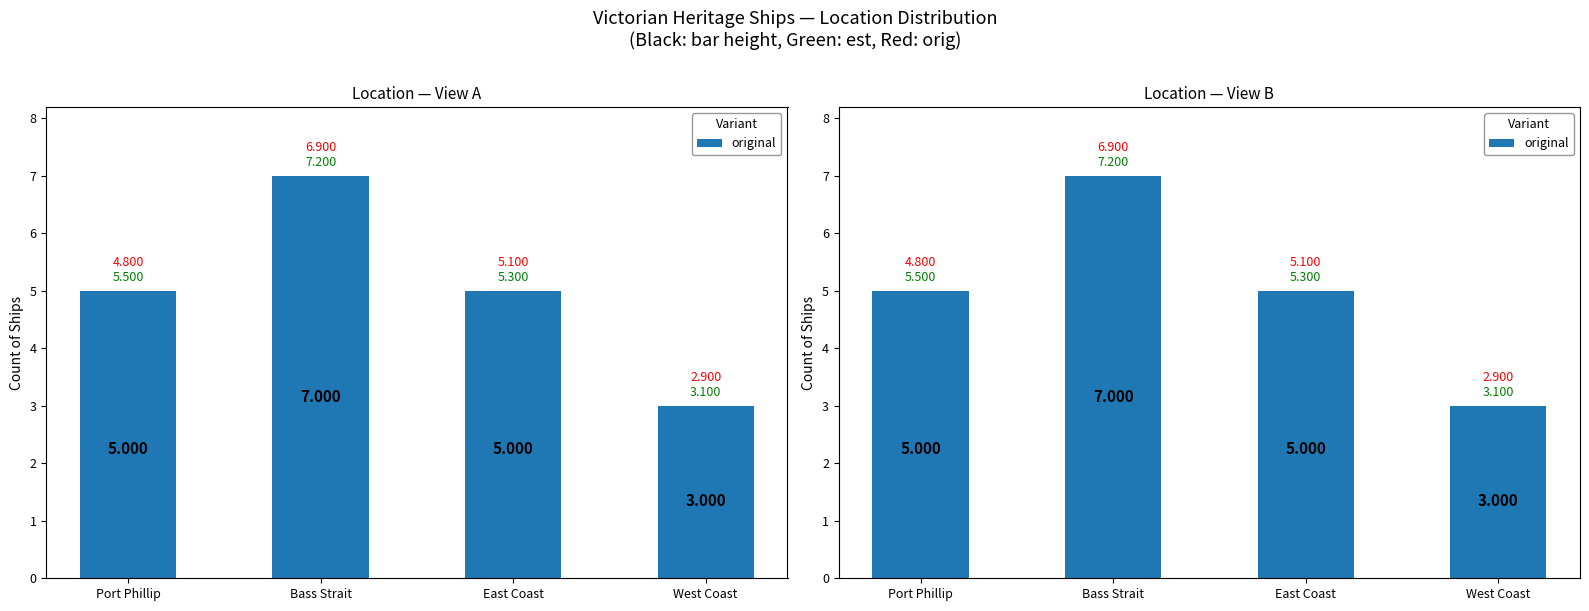

Which category has the lowest value across all series?

West Coast